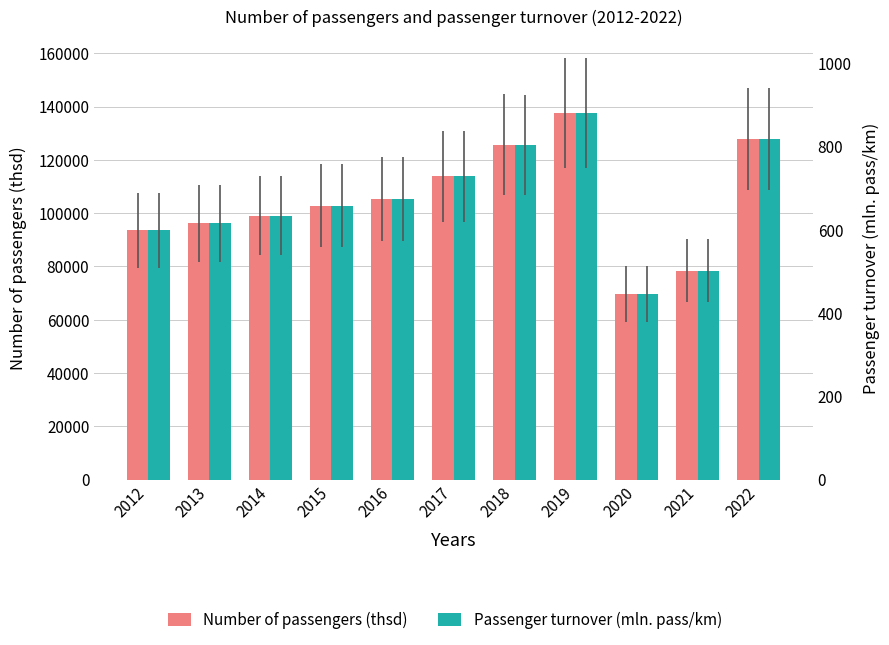

What is the average value of the Passenger turnover (mln. pass/km) series?

669.2